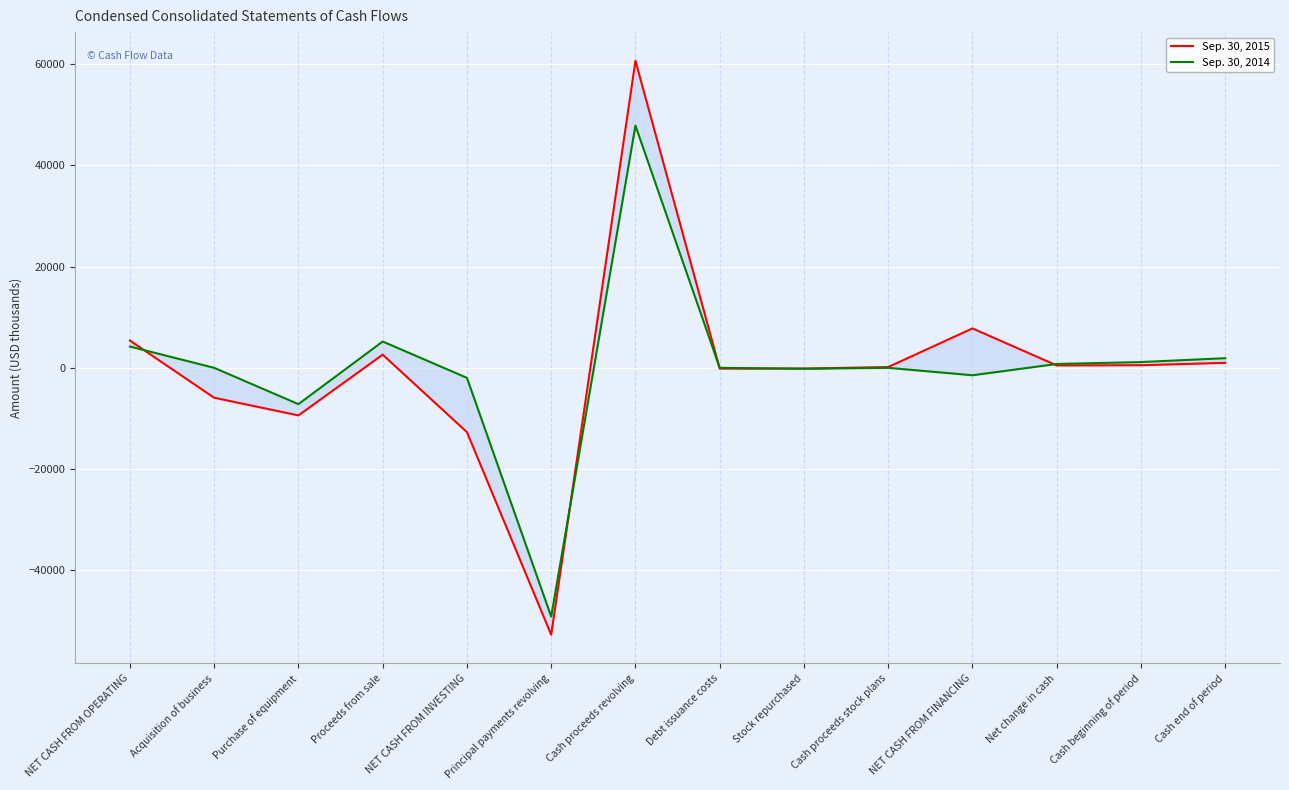

Which series has the largest total across all categories?

Sep. 30, 2014